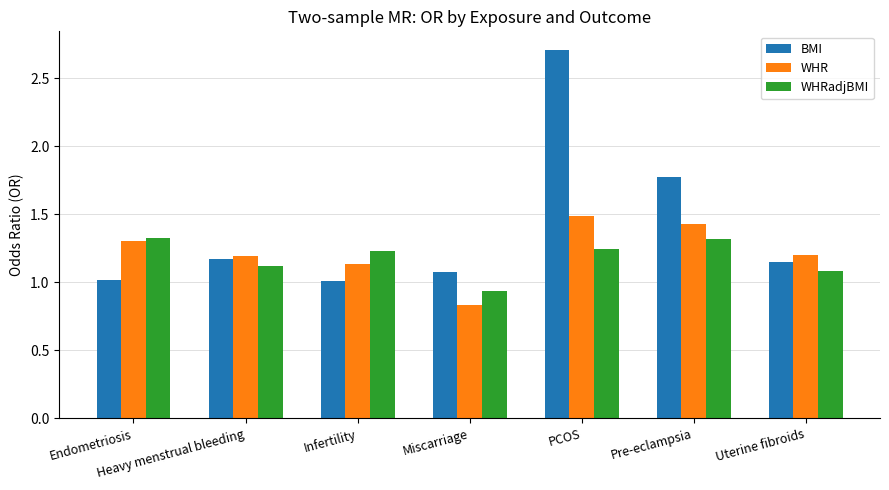

Which series has the widest spread of values?

BMI